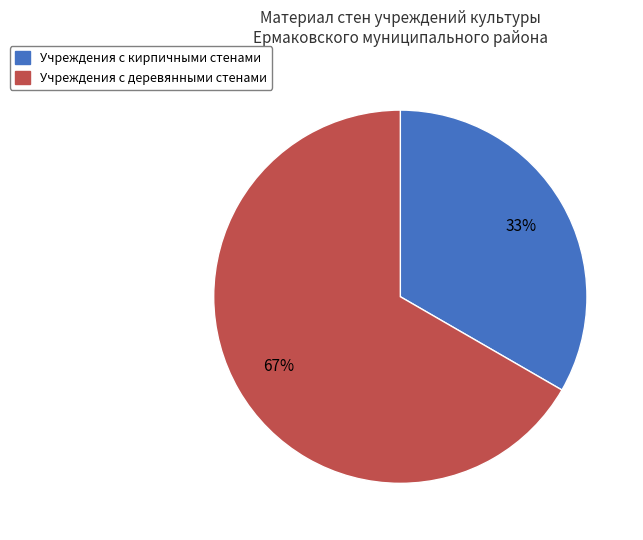

To the nearest percent, what is the average slice percentage?

50%